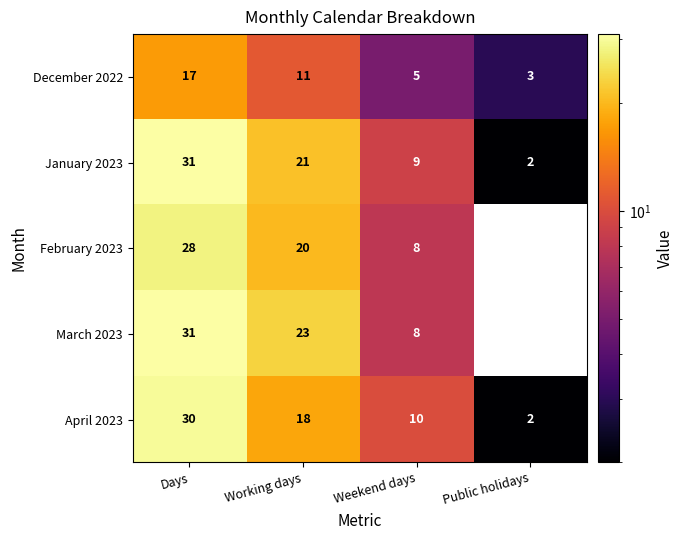

Is it true that April 2023 equals 3 at Public holidays?

False